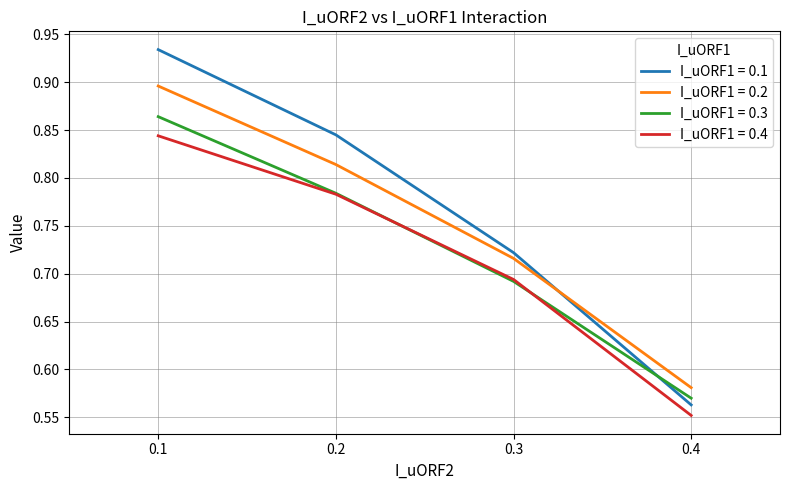

The value of I_uORF1 = 0.1 at 0.4 is 0.1. True or false?

False